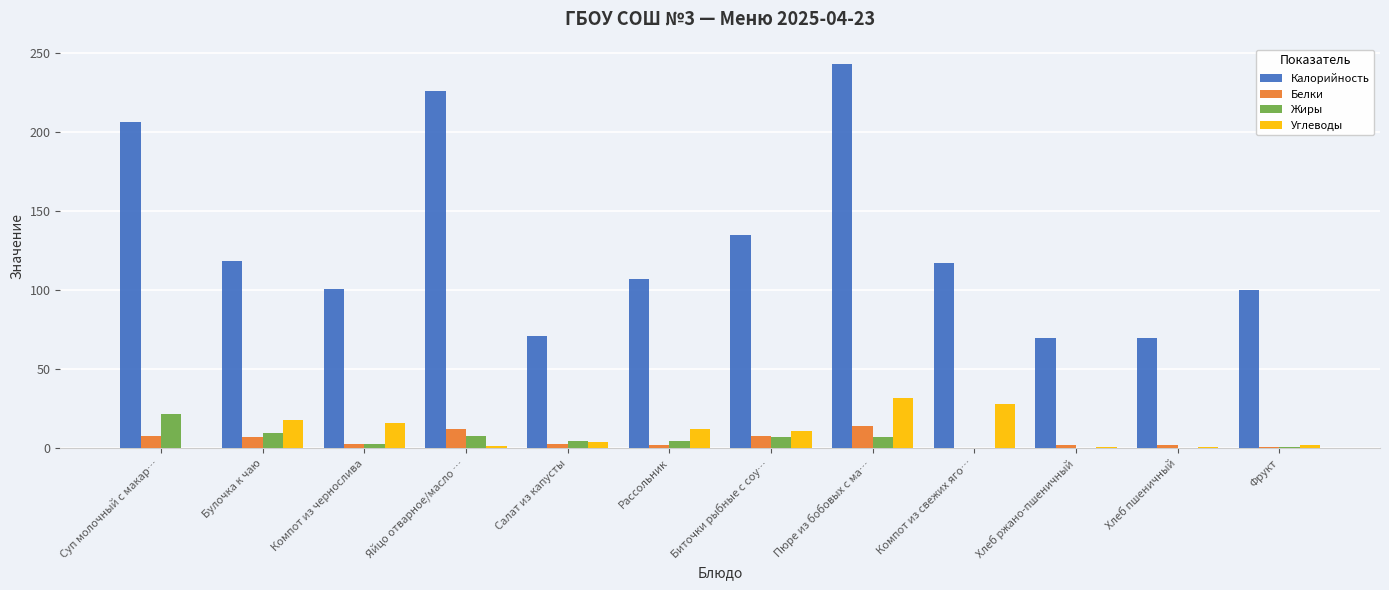

What is the approximate value of Калорийность at Компот из чернослива?

101.0